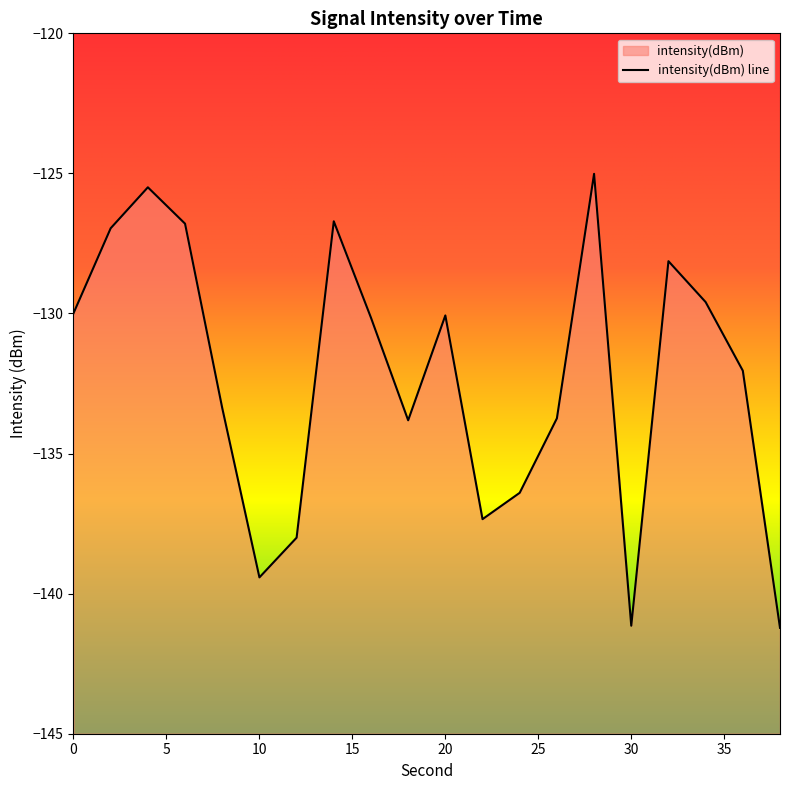

What is the sum of the values at 12 and 4?

-263.5